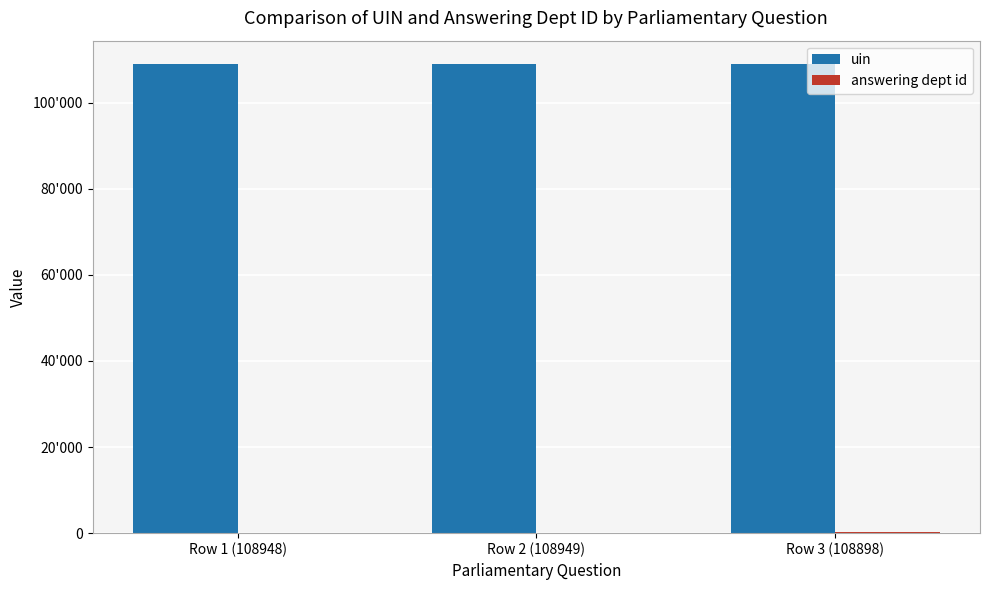

Are the bars horizontal?

No